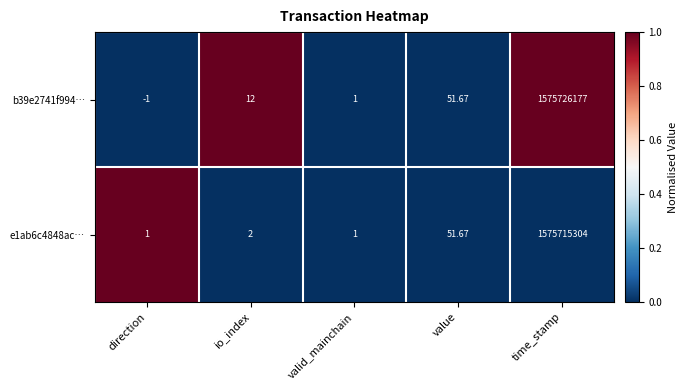

At which category does the chart reach its peak across all series?

time_stamp